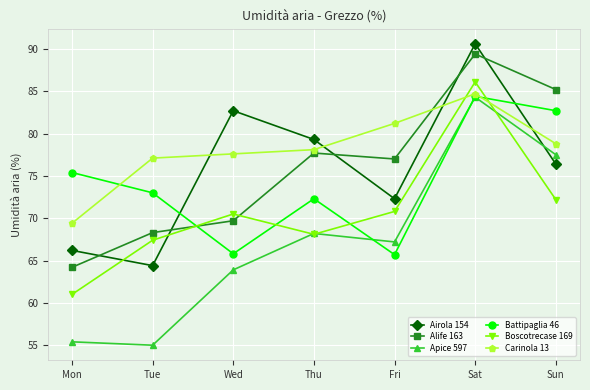

What is the difference between the Battipaglia 46 values at Sat and Thu?

12.1